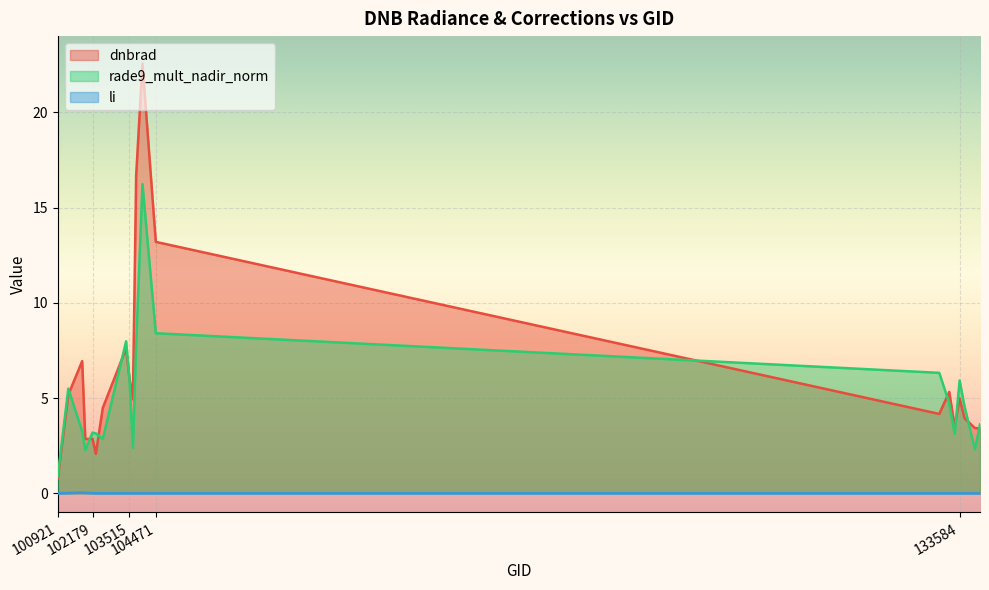

After their last crossing, which series has the higher values: dnbrad or rade9_mult_nadir_norm?

rade9_mult_nadir_norm